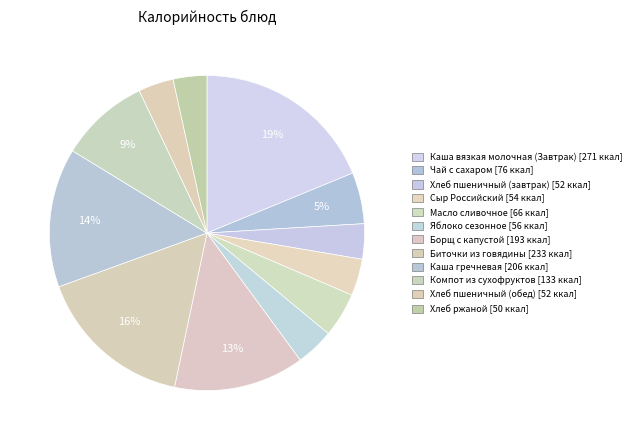

What is the smallest slice in the pie chart?

Хлеб ржаной